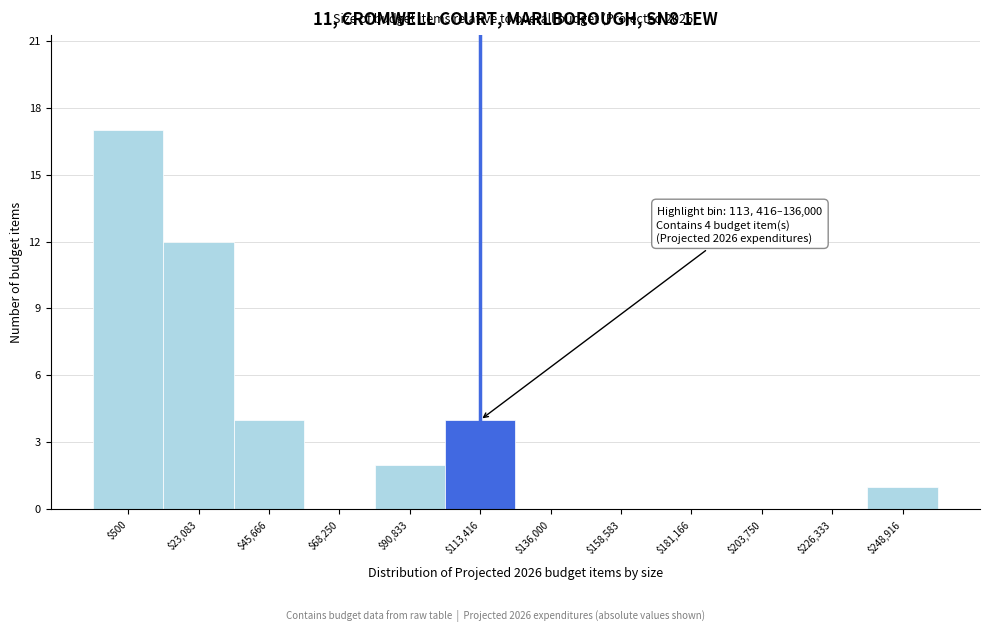

Which label corresponds to the largest value in the chart?

$500